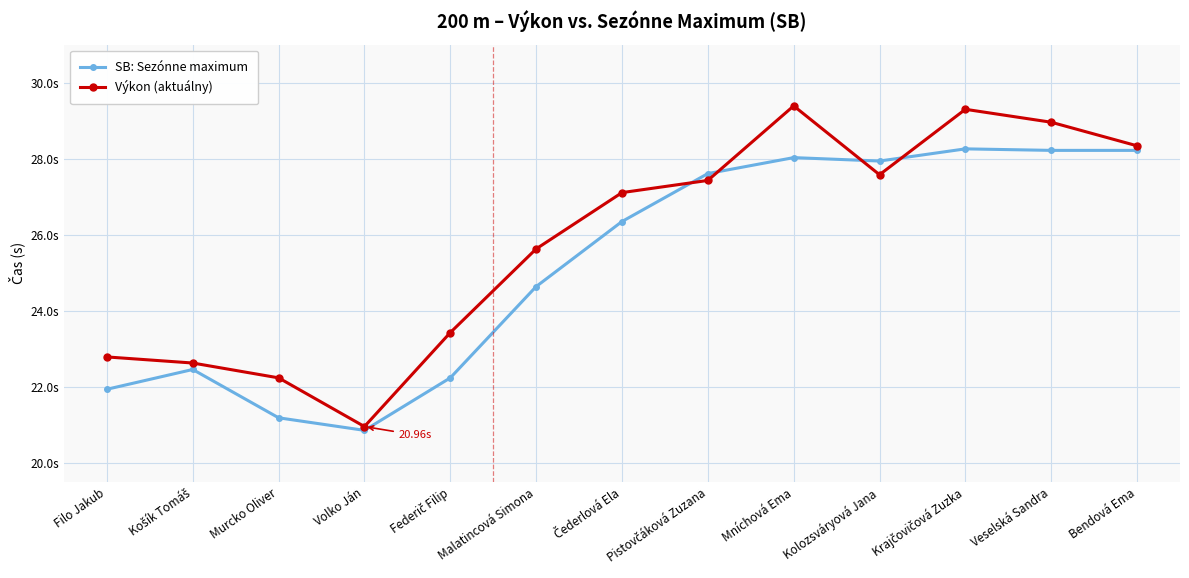

Is this an area chart (filled region under the line)?

No